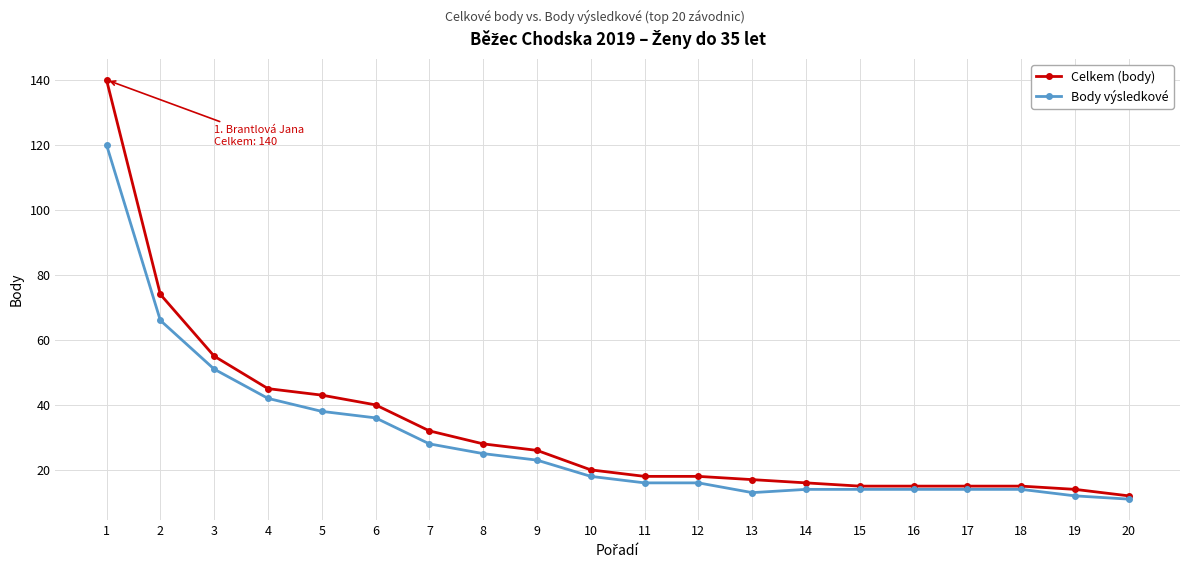

Rank the series by their average value, from highest to lowest.

Celkem (body), Body výsledkové